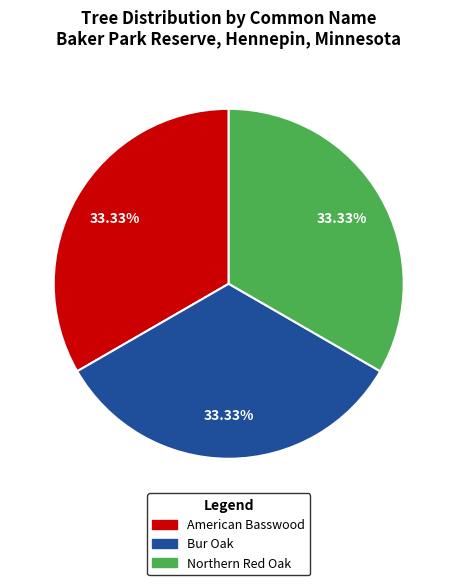

Count the number of slices in the pie.

3